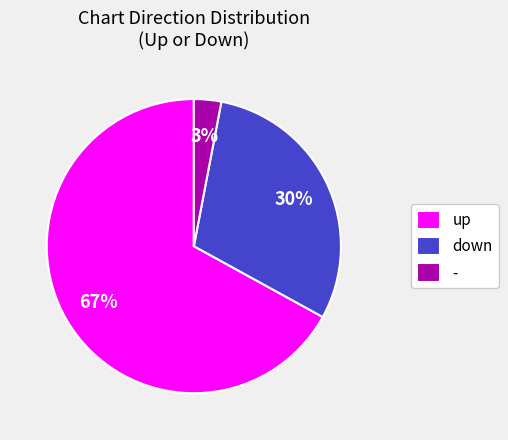

To the nearest percent, what is the combined percentage of up and -?

70%